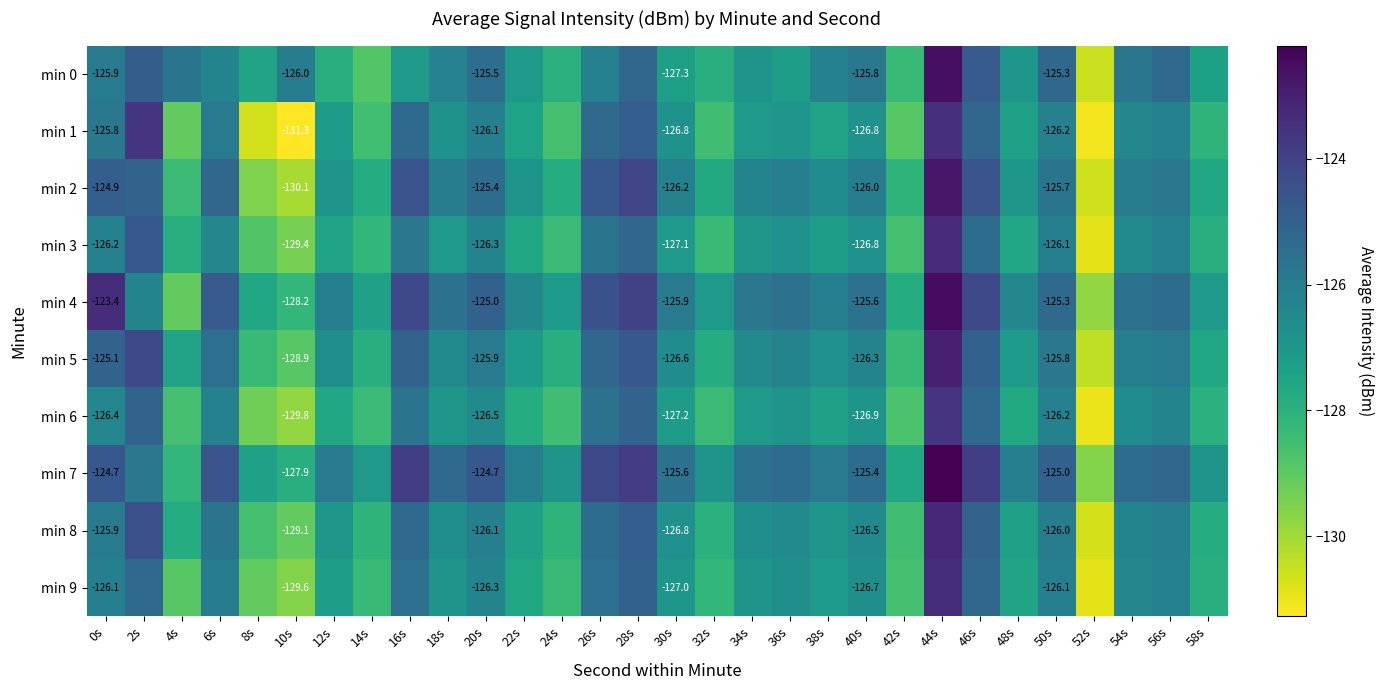

How many data points in min 9 are above -126?

6